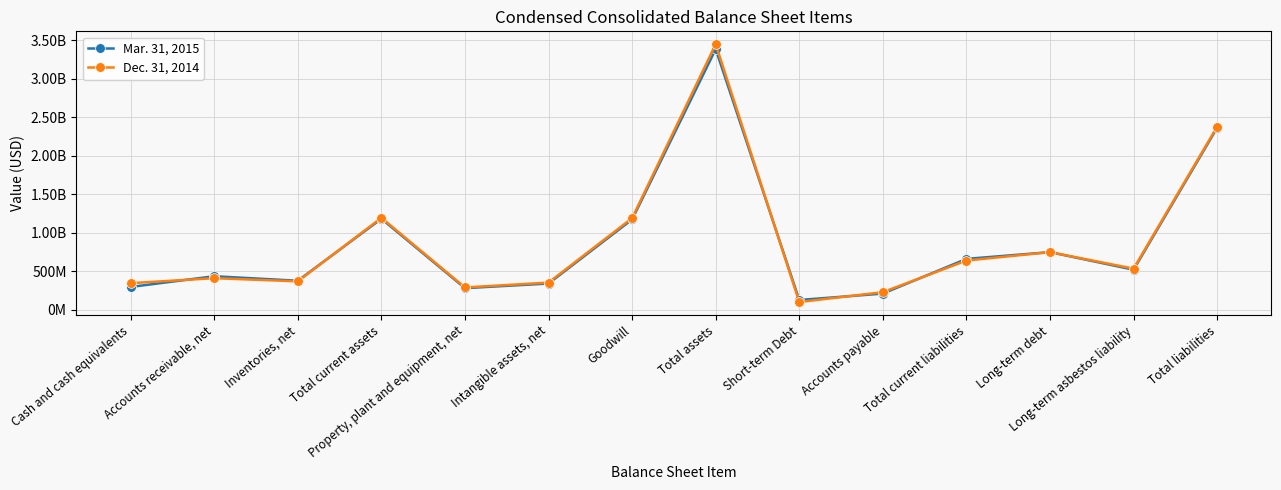

Reading right to left, list all the values displayed in this chart.

Mar. 31, 2015: 2365100000	520900000	749200000	661600000	210700000	127500000	3387300000	1174000000	341300000	281100000	1182700000	377600000	436200000	296900000
Dec. 31, 2014: 2380200000	534500000	749200000	640000000	228800000	100800000	3450800000	1191300000	353500000	290300000	1195200000	369700000	410900000	346300000